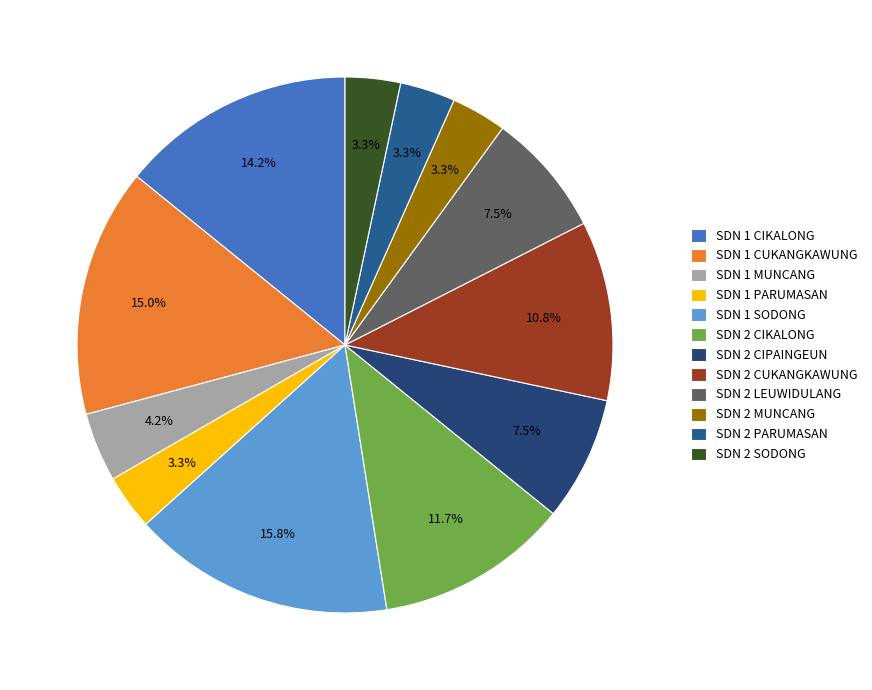

To the nearest percent, what is the difference between the SDN 1 CIKALONG and SDN 2 CIPAINGEUN slice percentages?

7%